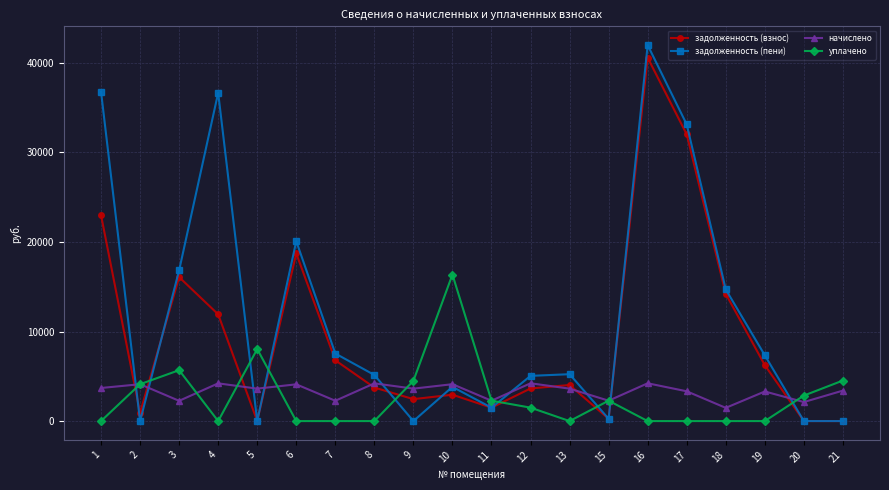

What is the difference between the maximum and minimum values in the задолженность (пени) series?

41978.3